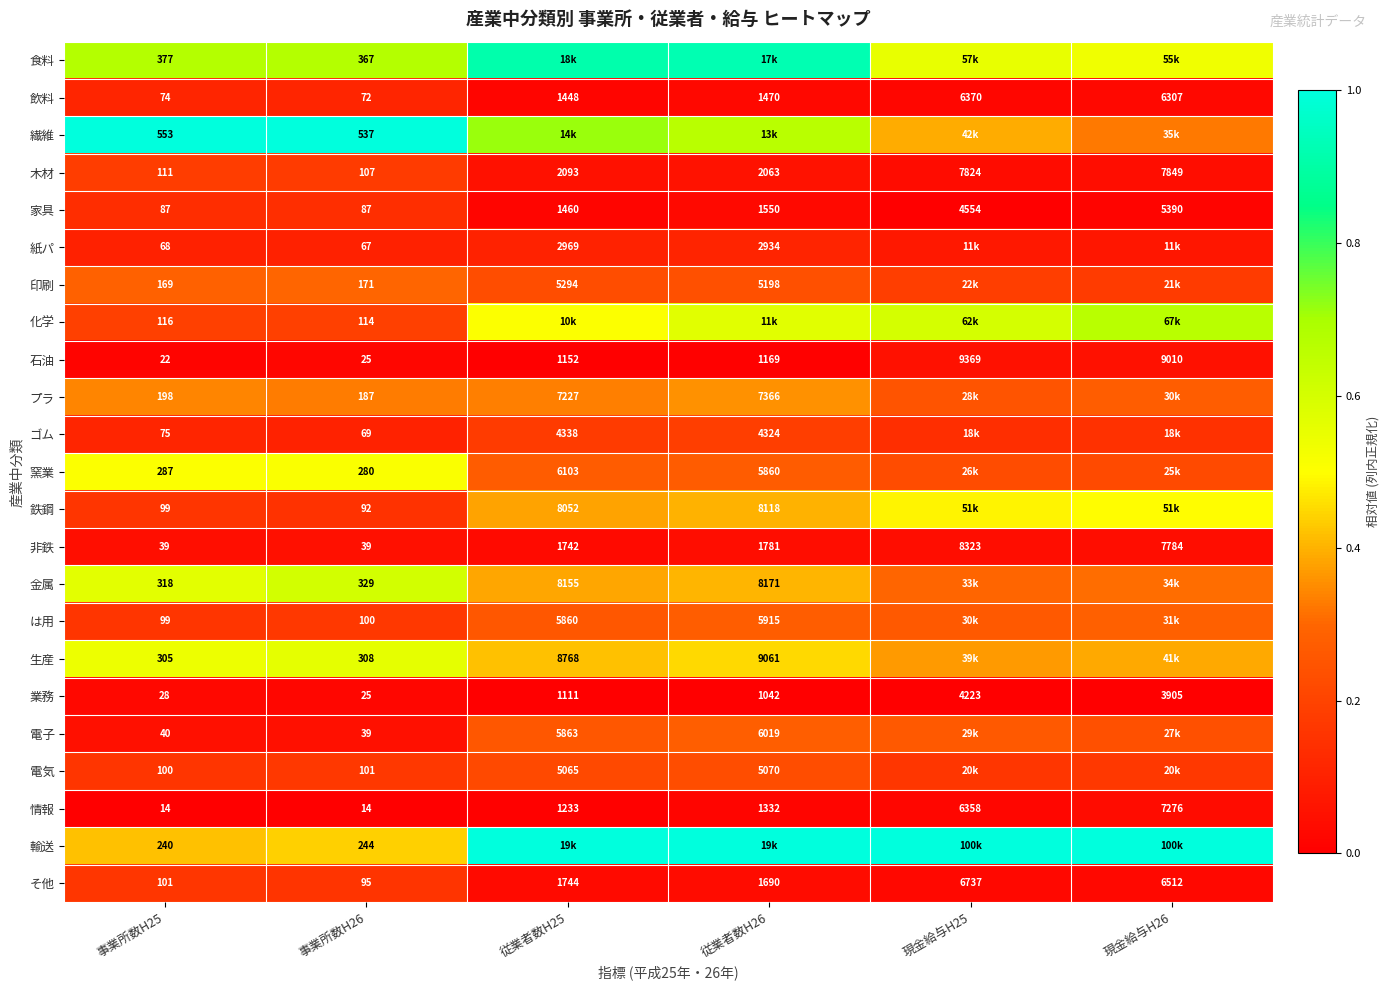

How many values in the 石油 series are below 1169?

3